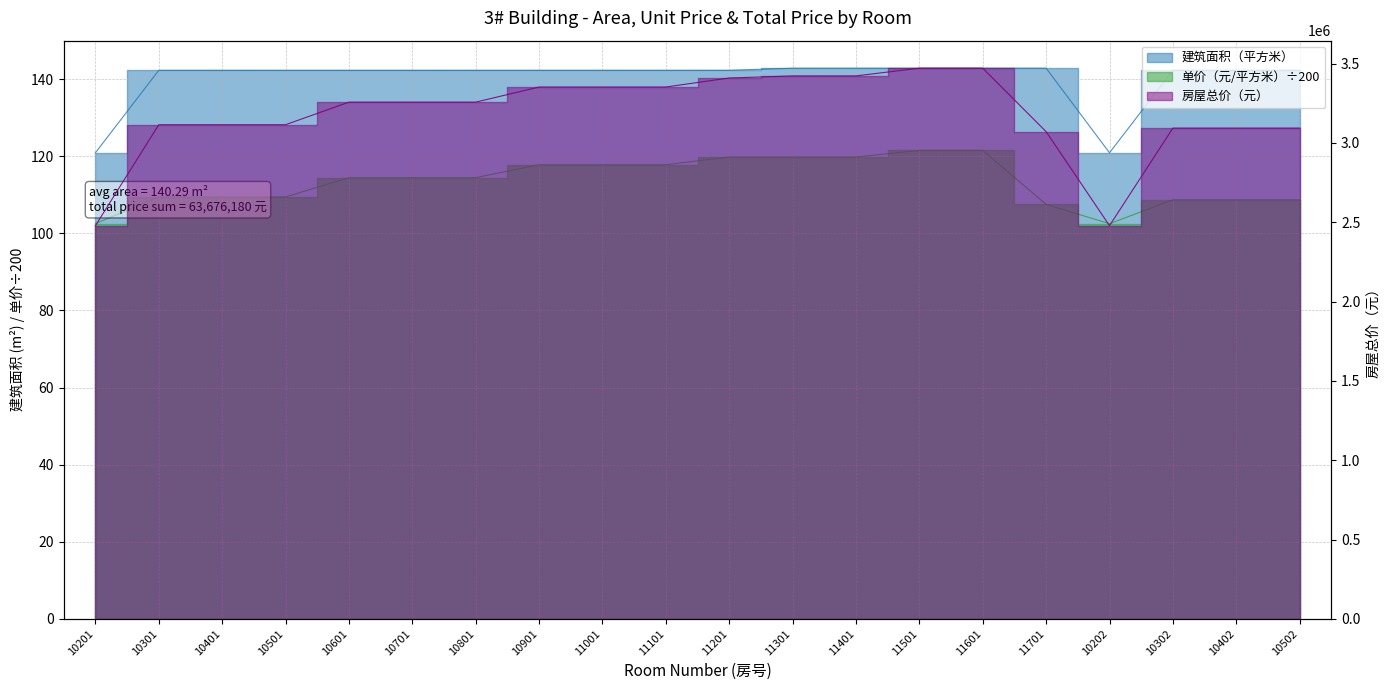

Rank the series by their maximum value, from lowest to highest.

单价（元/平方米）, 建筑面积（平方米）, 房屋总价（元）